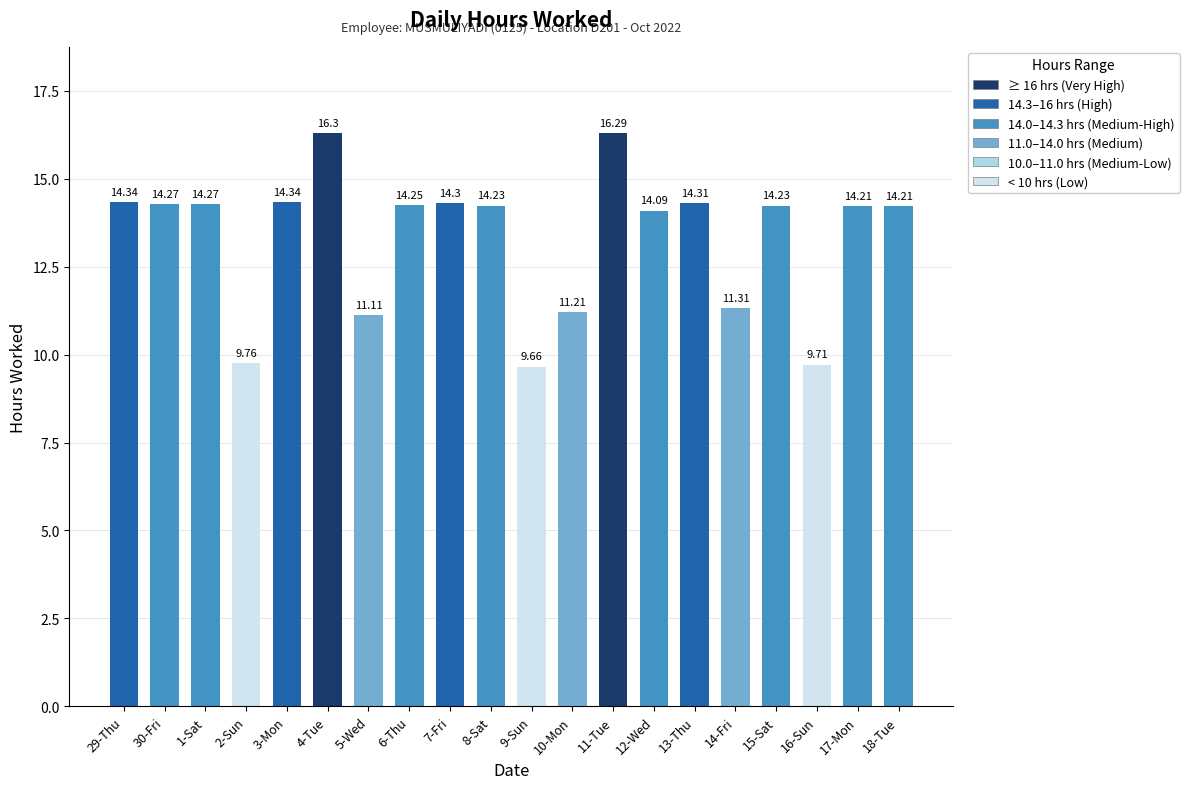

Read the value at 11-Tue.

16.3